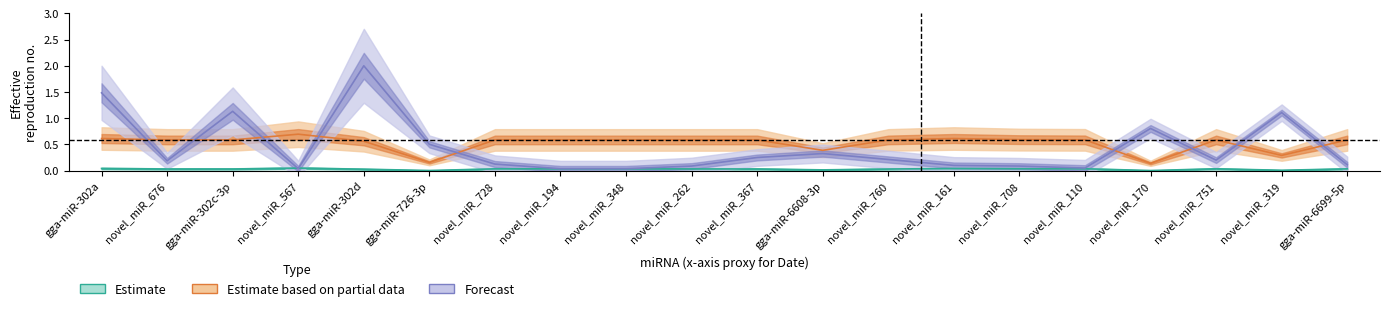

What is the maximum value shown in the chart?

2.0